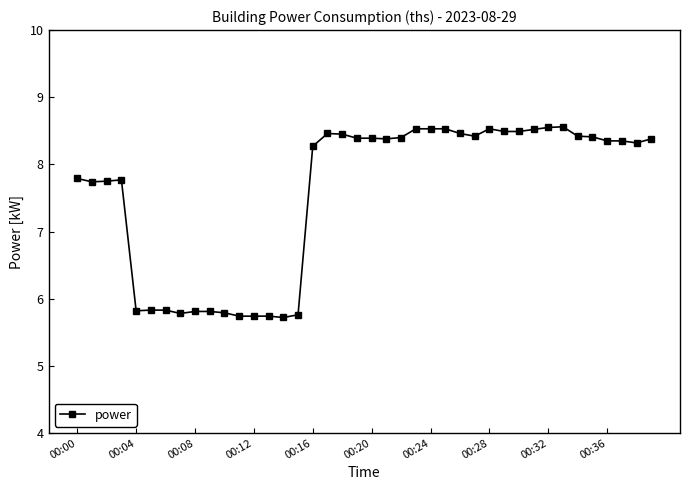

What is the value of the 7th point from the left?

5.8